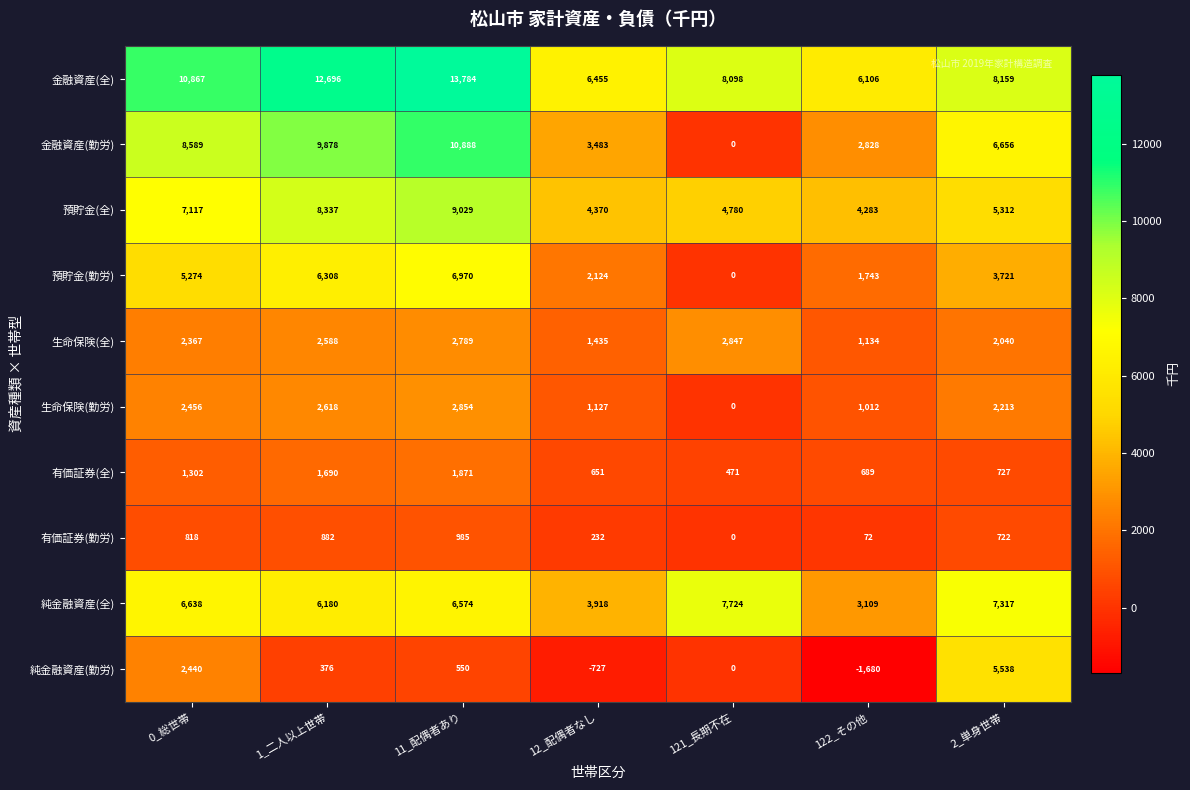

Rank the series by their maximum value, from lowest to highest.

有価証券(勤労), 有価証券(全), 生命保険(全), 生命保険(勤労), 純金融資産(勤労), 預貯金(勤労), 純金融資産(全), 預貯金(全), 金融資産(勤労), 金融資産(全)